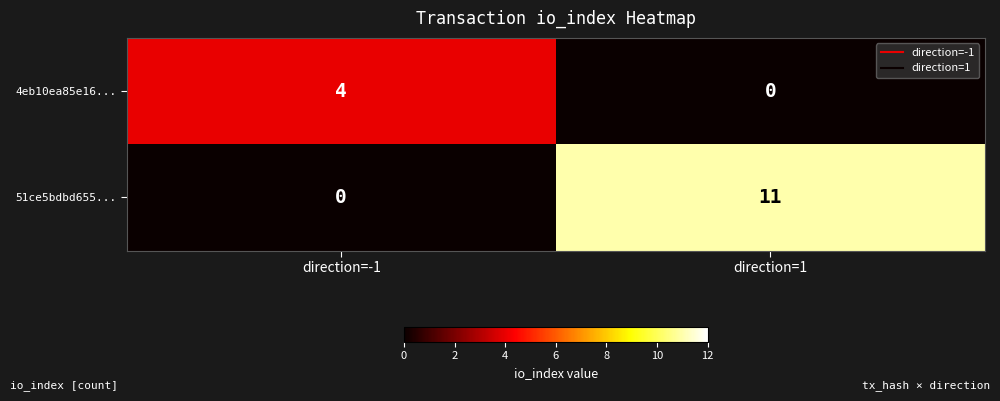

The 4eb10ea85e16... series shows 0 at direction=1. True or false?

True